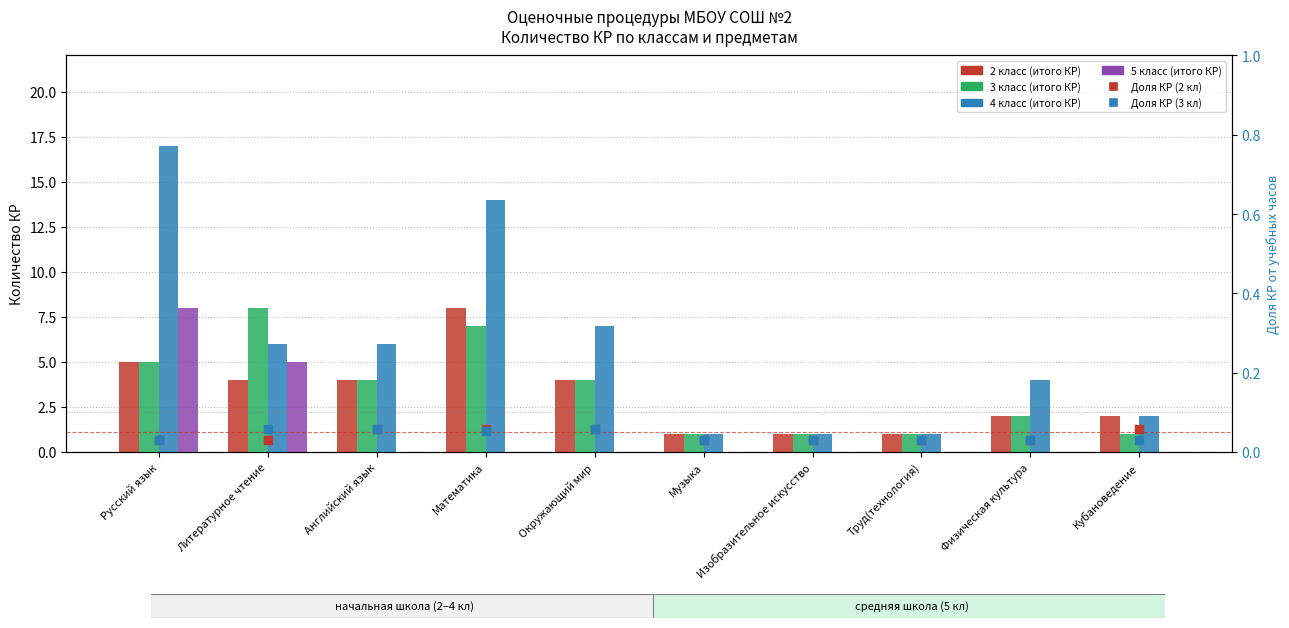

Which series has the widest spread of Y values?

4 класс (итого КР)